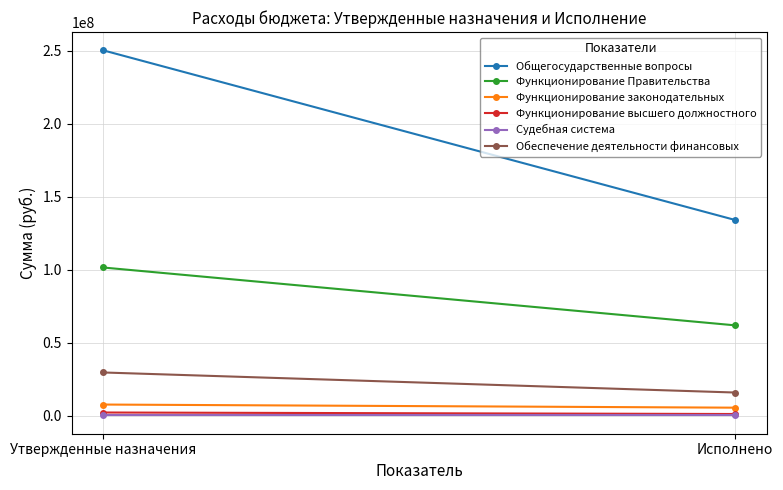

True or false: Обеспечение деятельности финансовых has a value of 51836665.7 at Утвержденные назначения.

False